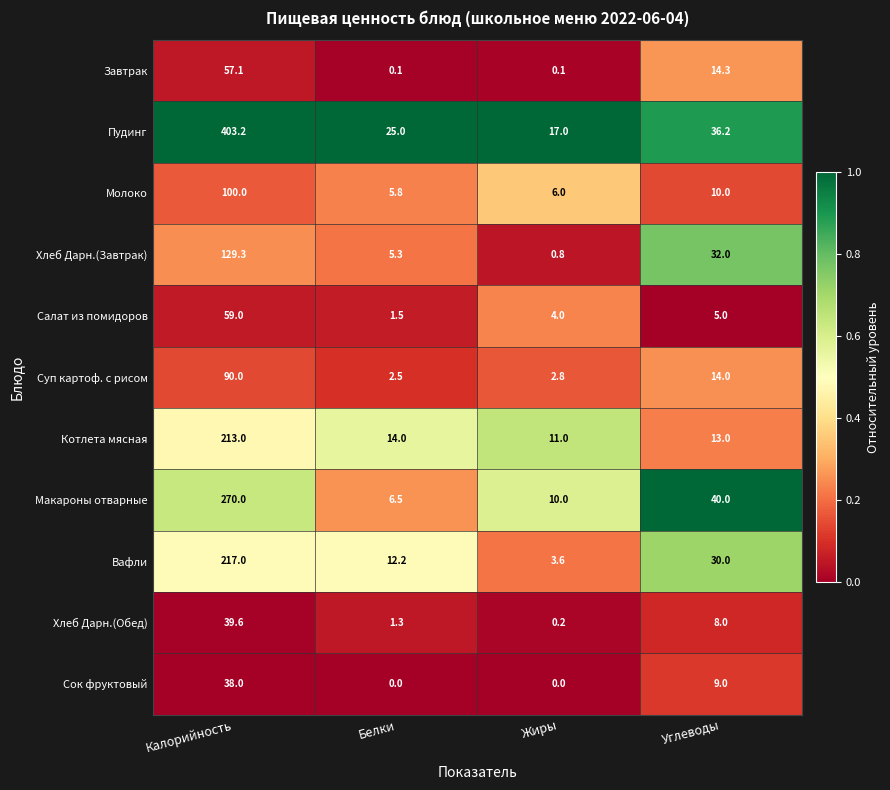

The value of Молоко at Жиры is 10.2. True or false?

False